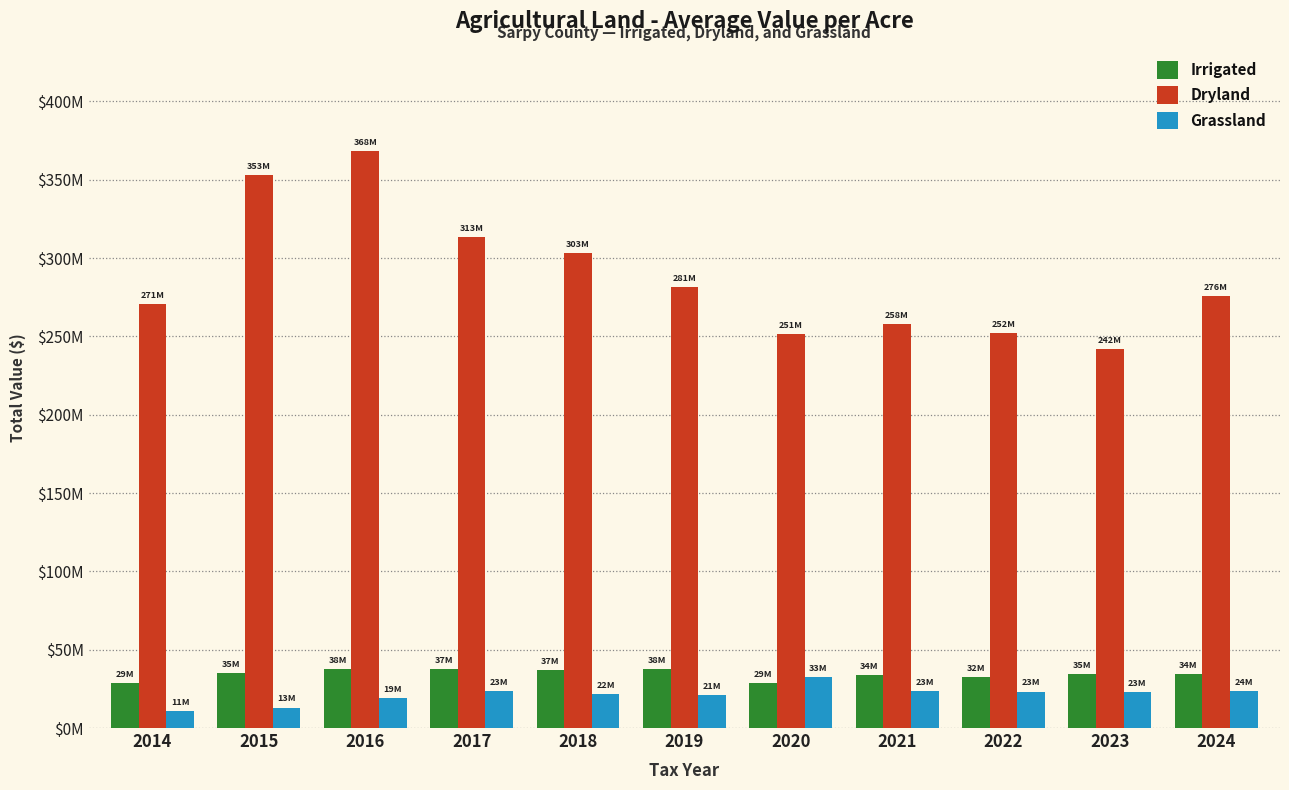

What are all the series names shown in the legend?

Irrigated, Dryland, Grassland